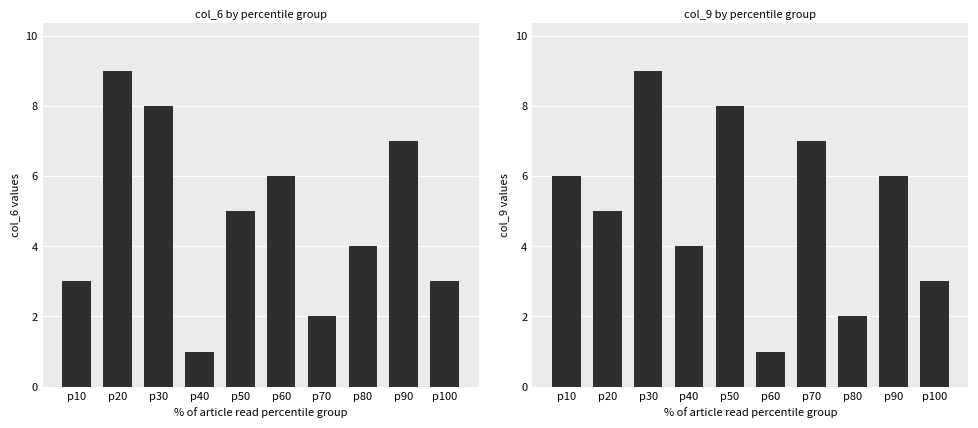

The value of col_9 at p30 is 9. True or false?

True